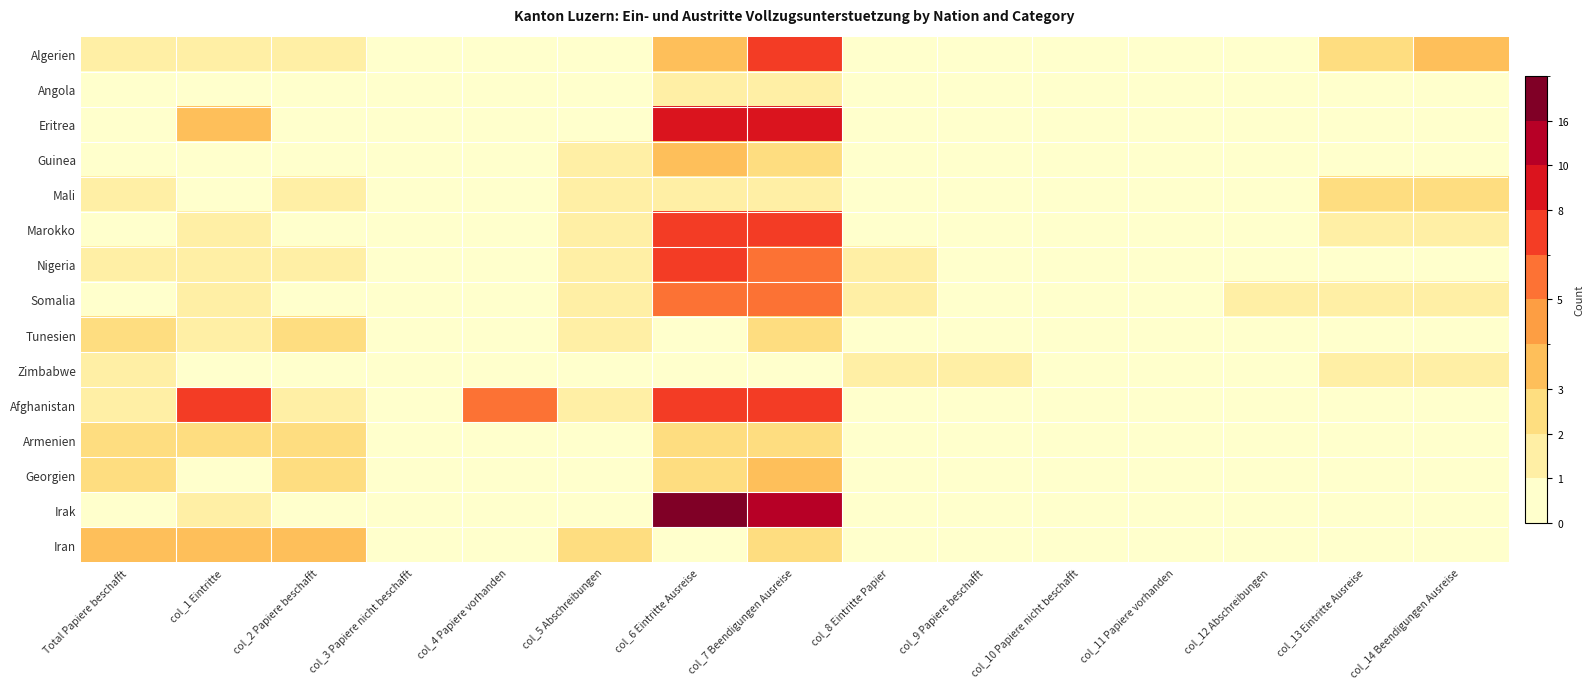

Rank the series at col_2 Papiere beschafft from highest to lowest value.

Iran, Tunesien, Armenien, Georgien, Algerien, Mali, Nigeria, Afghanistan, Angola, Eritrea, Guinea, Marokko, Somalia, Zimbabwe, Irak